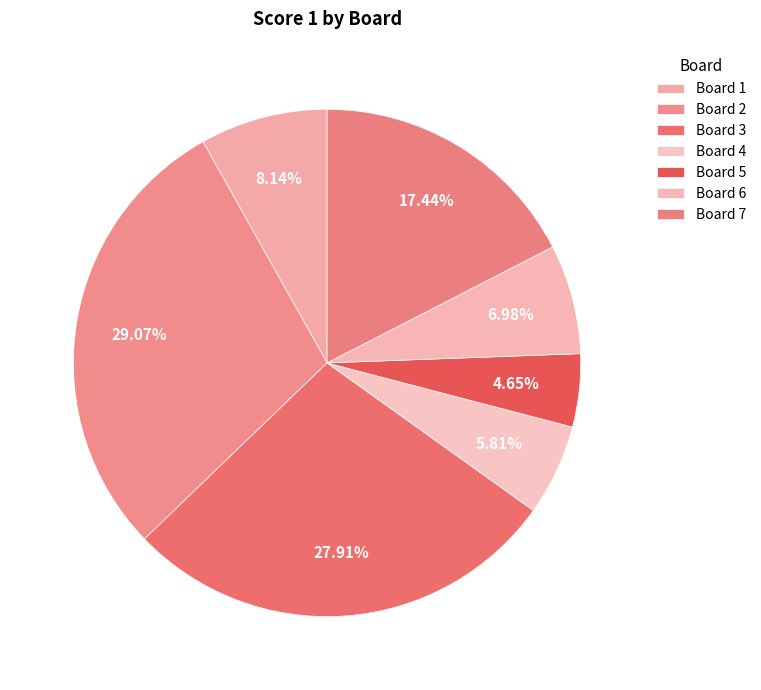

Which slice is the largest?

Board 2